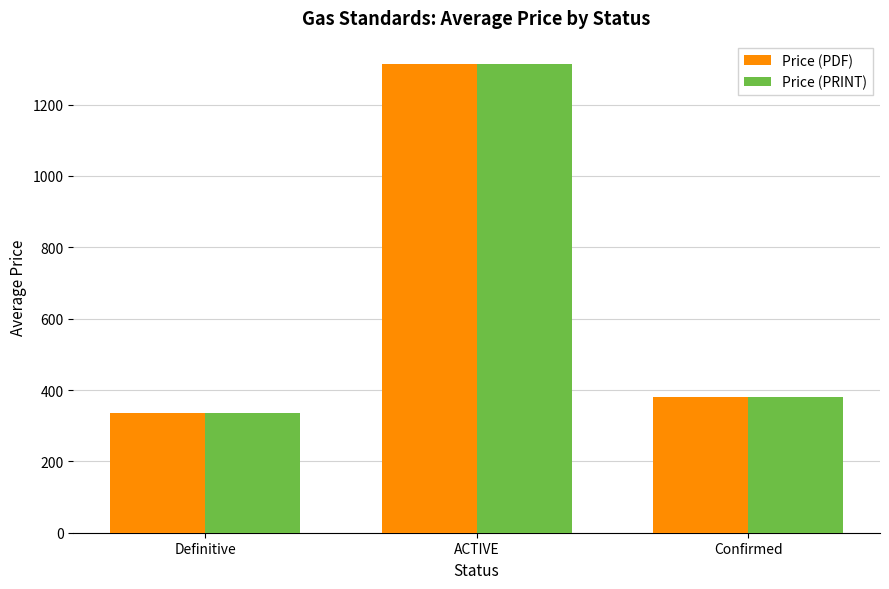

Where does the Price (PDF) series first go above 380?

ACTIVE